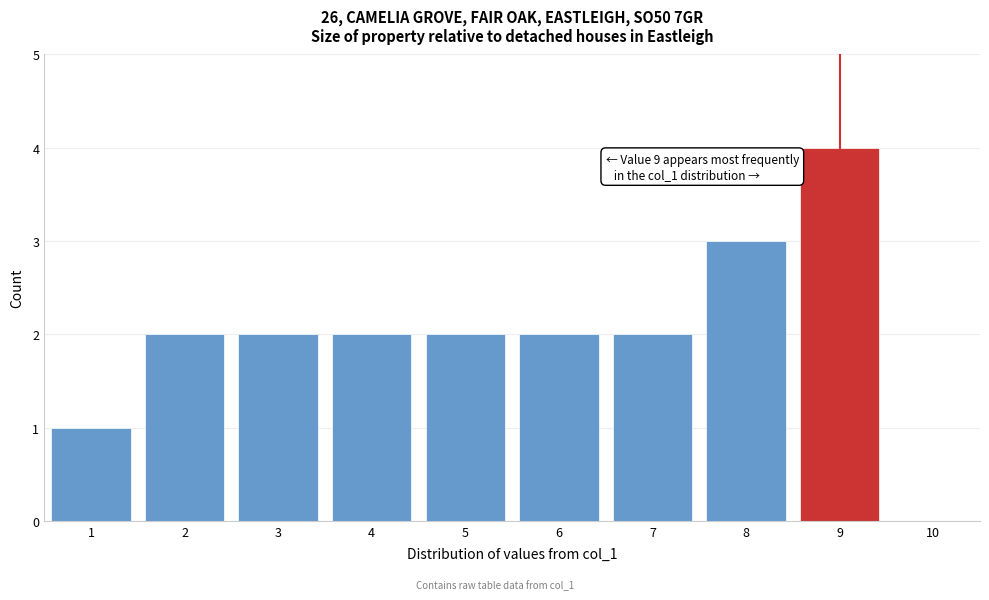

Over which range of the x-axis is the bar tallest?

8.5 to 9.5